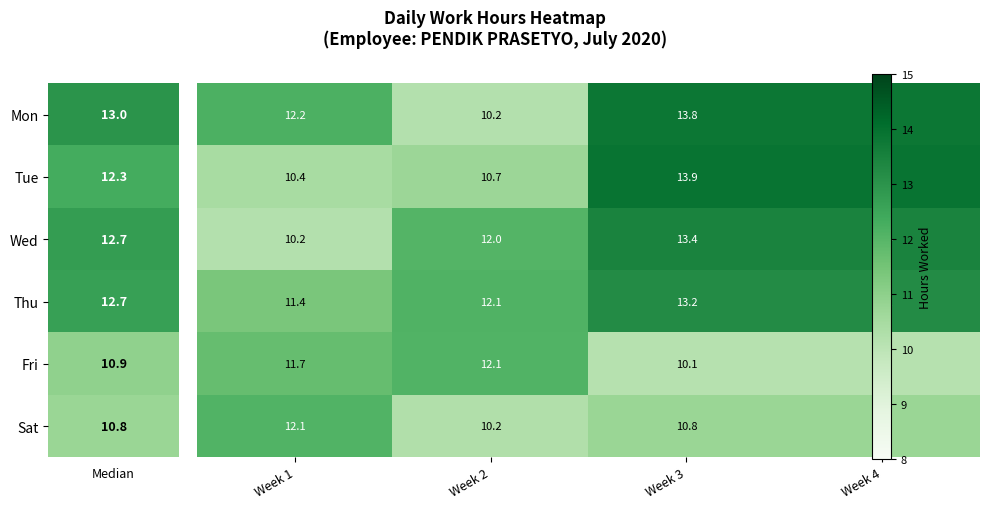

What is the greatest value displayed?

13.9